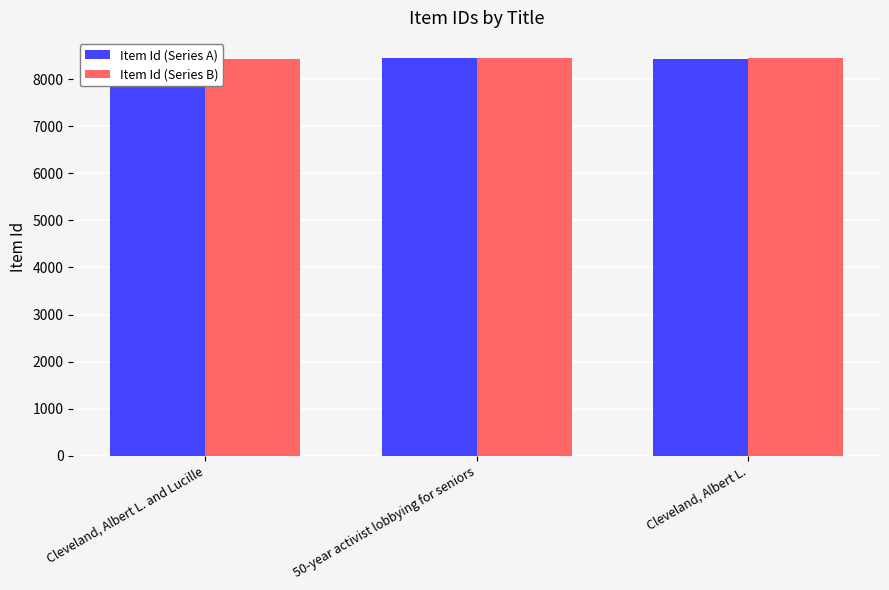

Read the Item Id (Series A) value at Cleveland, Albert L., to the nearest 5.

8430